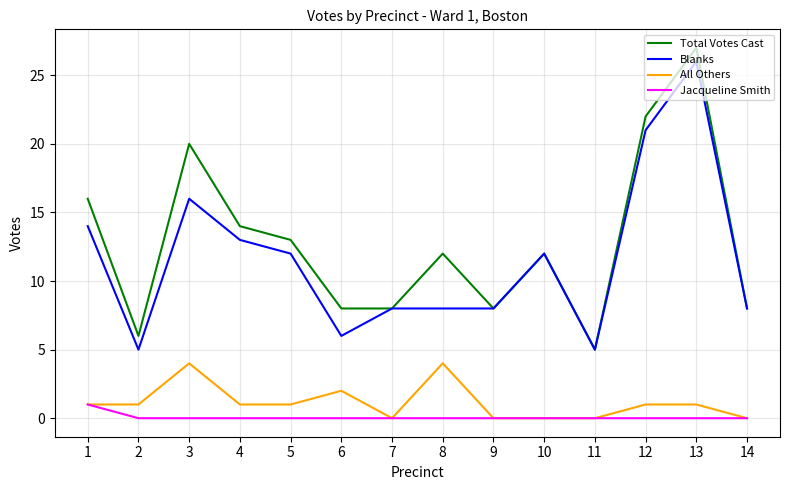

Rank the series at 12 from lowest to highest value.

Jacqueline Smith, All Others, Blanks, Total Votes Cast